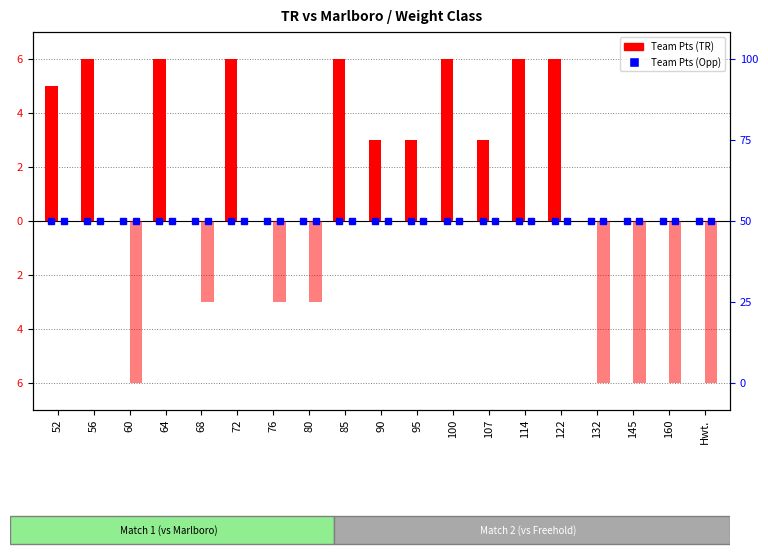

How many groups of bars are there?

19